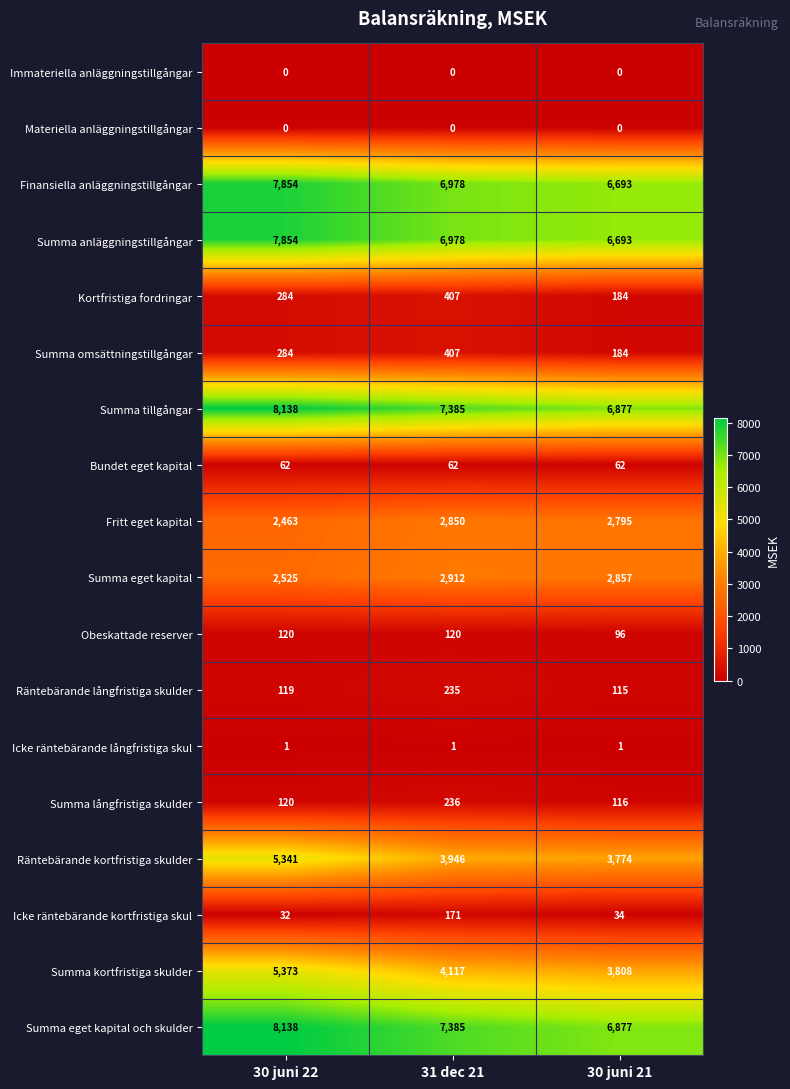

Which series changed the most between 30 juni 22 and 30 juni 21?

Räntebärande kortfristiga skulder